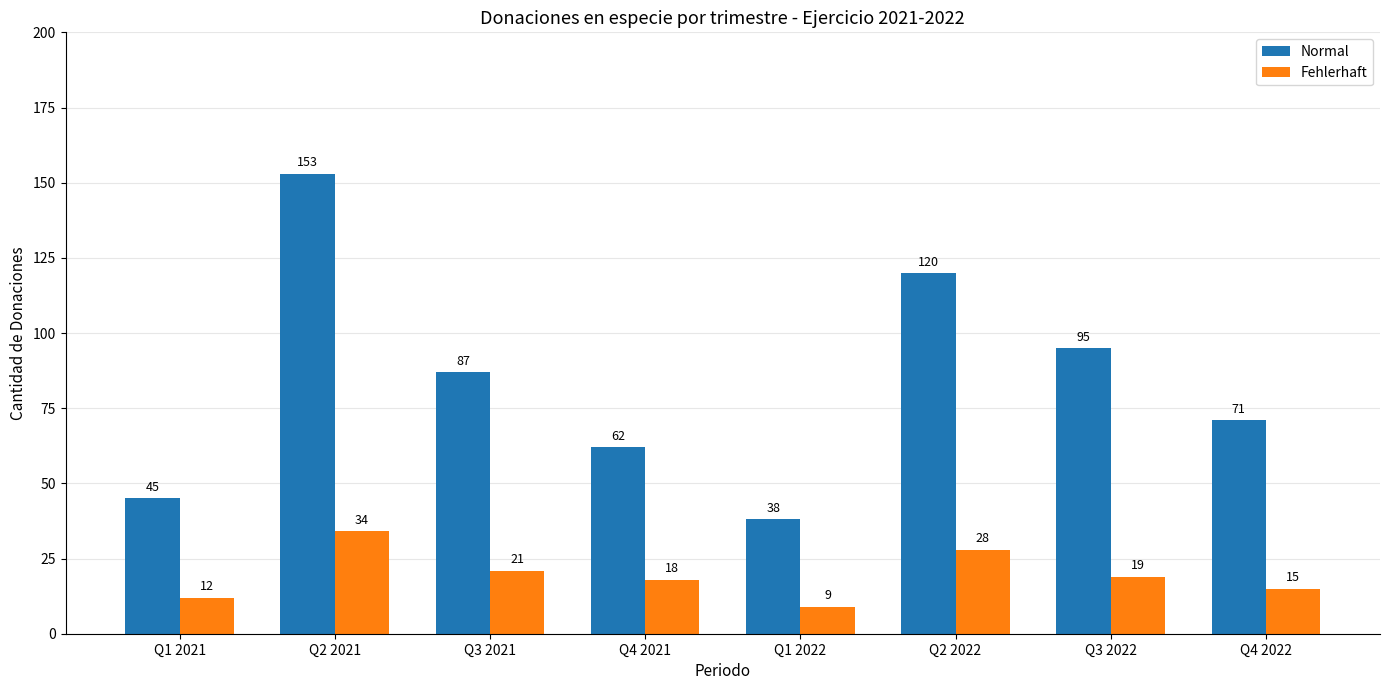

What is the spread (max minus min) of values at Q1 2021?

33